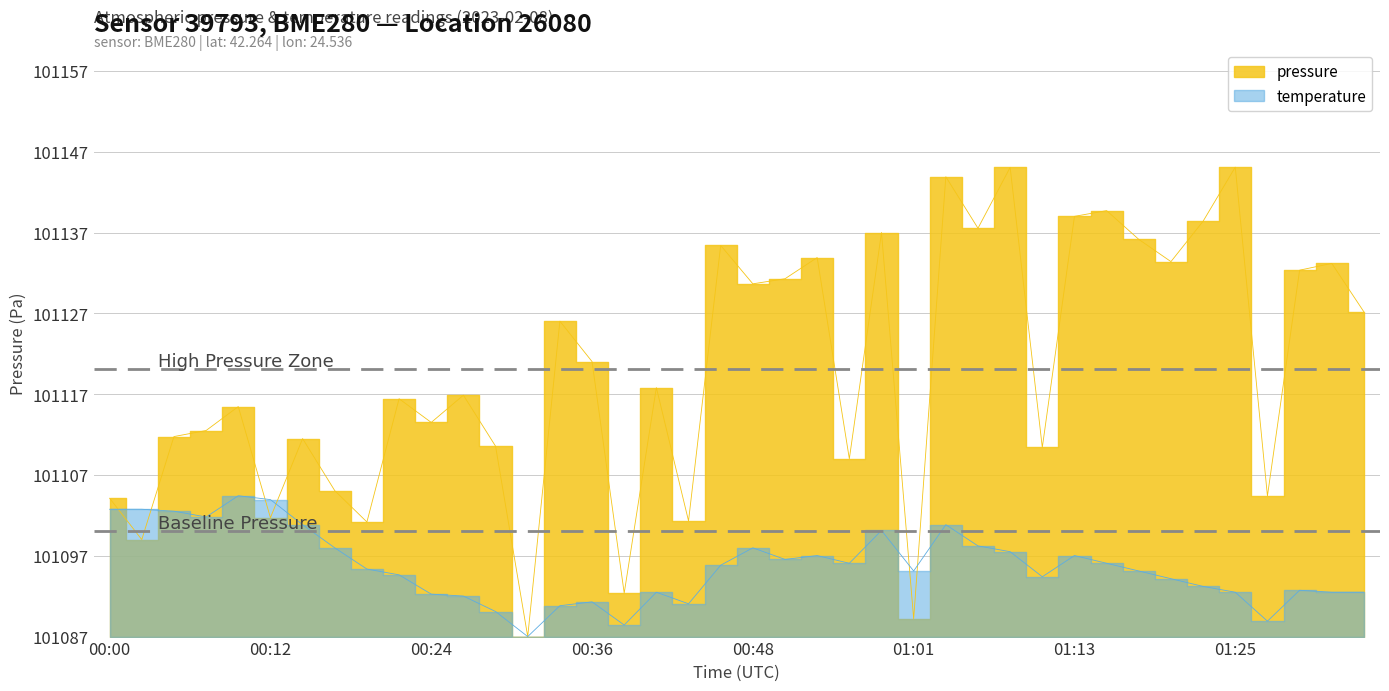

Reading left to right, extract all data points from this chart.

pressure: 00:00=17.1	00:02=12.0	00:05=24.8	00:07=25.5	00:10=28.5	00:12=14.7	00:14=24.5	00:17=18.1	00:19=14.2	00:22=29.4	00:24=26.5	00:27=29.9	00:29=23.6	00:31=0.0	00:34=39.0	00:36=34.0	00:39=5.4	00:41=30.8	00:44=14.3	00:46=48.4	00:48=43.6	00:51=44.3	00:53=46.9	00:56=22.0	00:58=50.0	01:01=2.2	01:03=56.9	01:06=50.5	01:08=58.1	01:11=23.4	01:13=52.0	01:16=52.7	01:18=49.1	01:21=46.4	01:23=51.4	01:25=58.1	01:28=17.4	01:30=45.3	01:33=46.2	01:35=40.2
temperature: 00:00=15.8	00:02=15.8	00:05=15.5	00:07=14.8	00:10=17.4	00:12=16.9	00:14=13.8	00:17=11.0	00:19=8.4	00:22=7.6	00:24=5.3	00:27=5.0	00:29=3.1	00:31=0.0	00:34=3.8	00:36=4.3	00:39=1.4	00:41=5.5	00:44=4.1	00:46=8.8	00:48=11.0	00:51=9.5	00:53=10.0	00:56=9.1	00:58=13.1	01:01=8.1	01:03=13.8	01:06=11.2	01:08=10.5	01:11=7.4	01:13=10.0	01:16=9.1	01:18=8.1	01:21=7.2	01:23=6.2	01:25=5.5	01:28=1.9	01:30=5.7	01:33=5.5	01:35=5.5